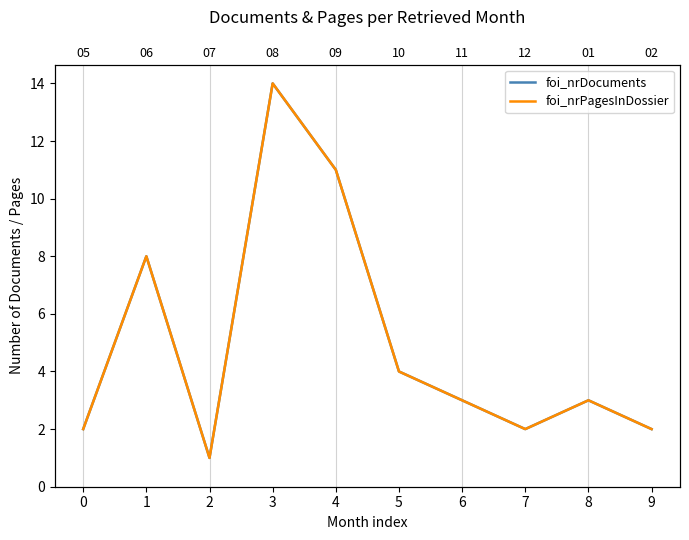

Reading left to right, transcribe all the data shown in this chart.

foi_nrDocuments: 2	8	1	14	11	4	3	2	3	2
foi_nrPagesInDossier: 2	8	1	14	11	4	3	2	3	2